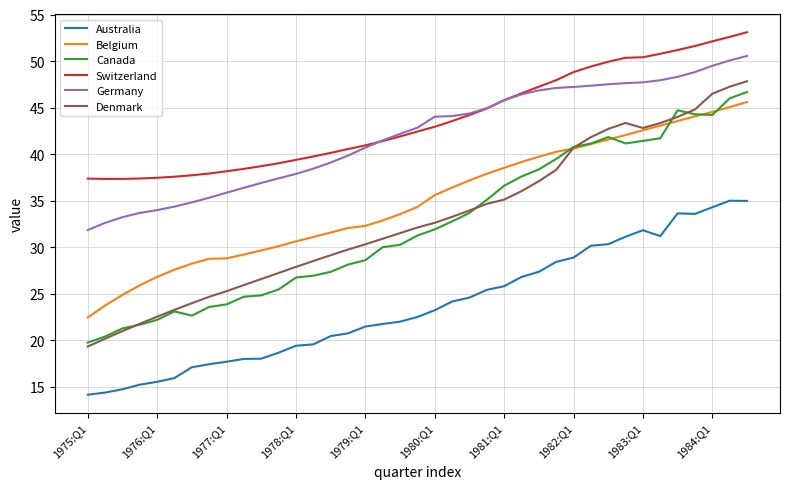

What is the minimum value for Canada?

19.7